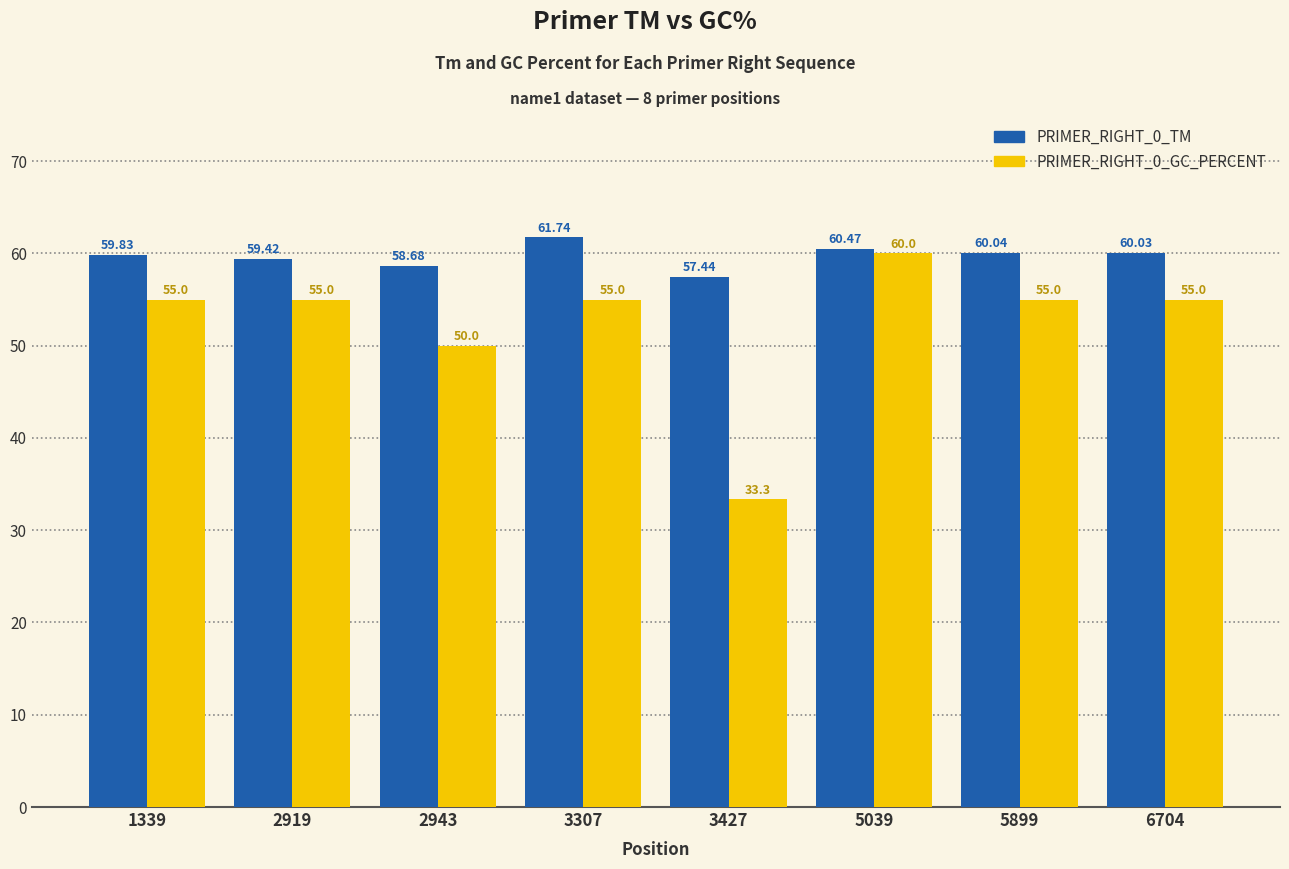

How many series are shown in this chart?

2